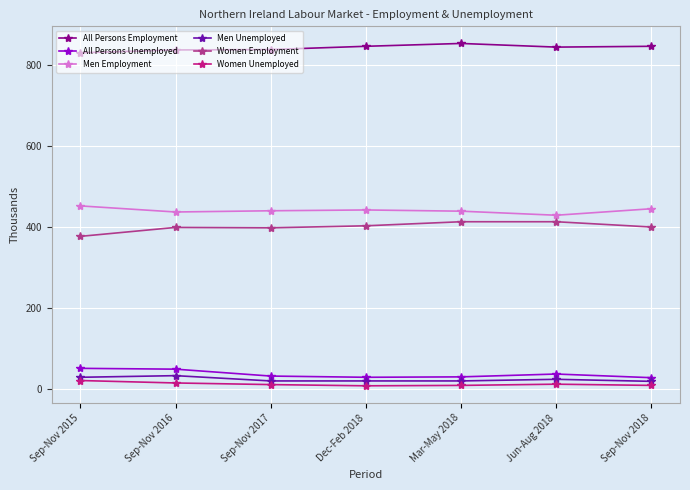

What are all the series names shown in the legend?

All Persons Employment, All Persons Unemployed, Men Employment, Men Unemployed, Women Employment, Women Unemployed